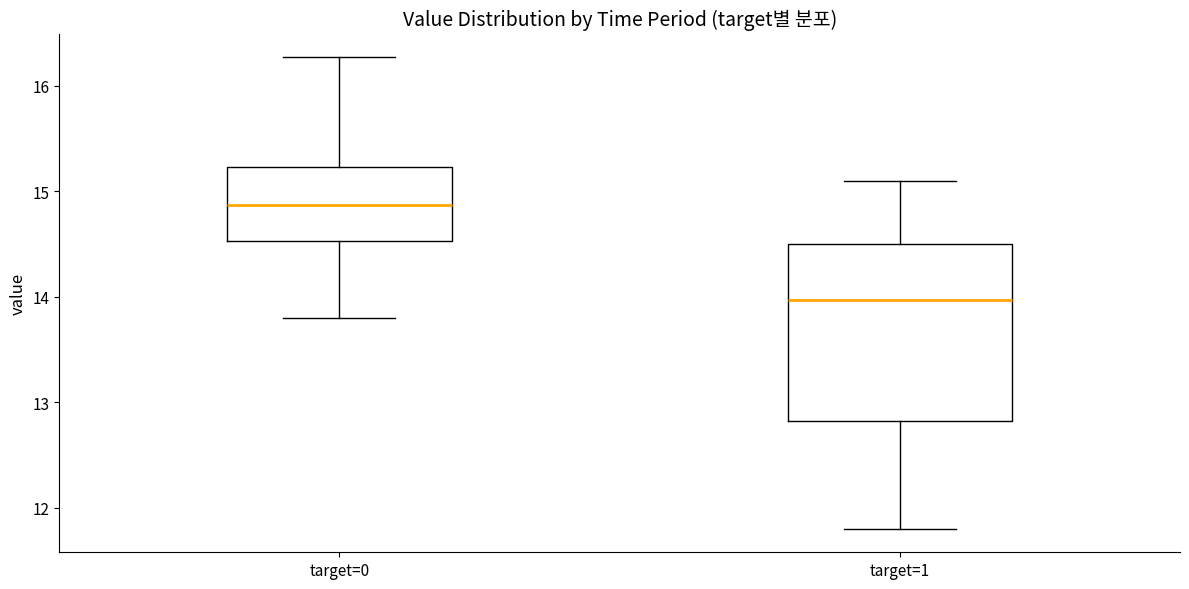

Which box is the tallest, from its lower edge to its upper edge?

target=1